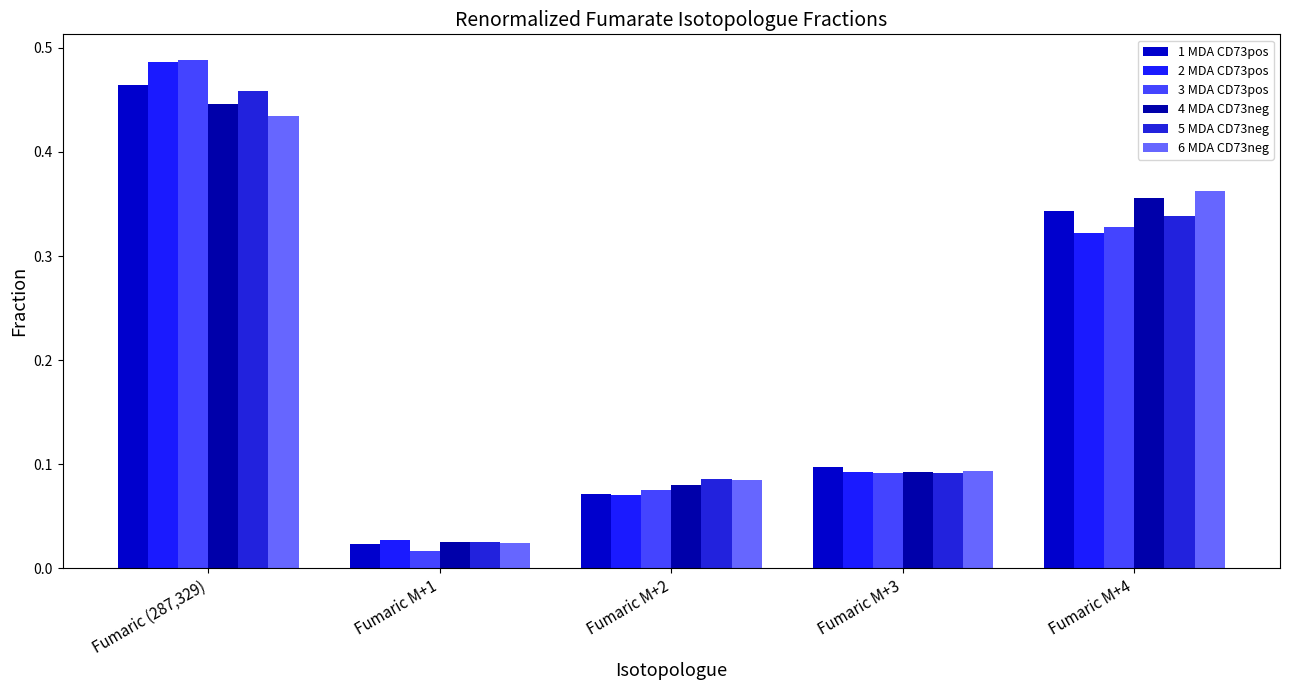

Which category has the highest value in the 2 MDA CD73pos series?

Fumaric (287,329)